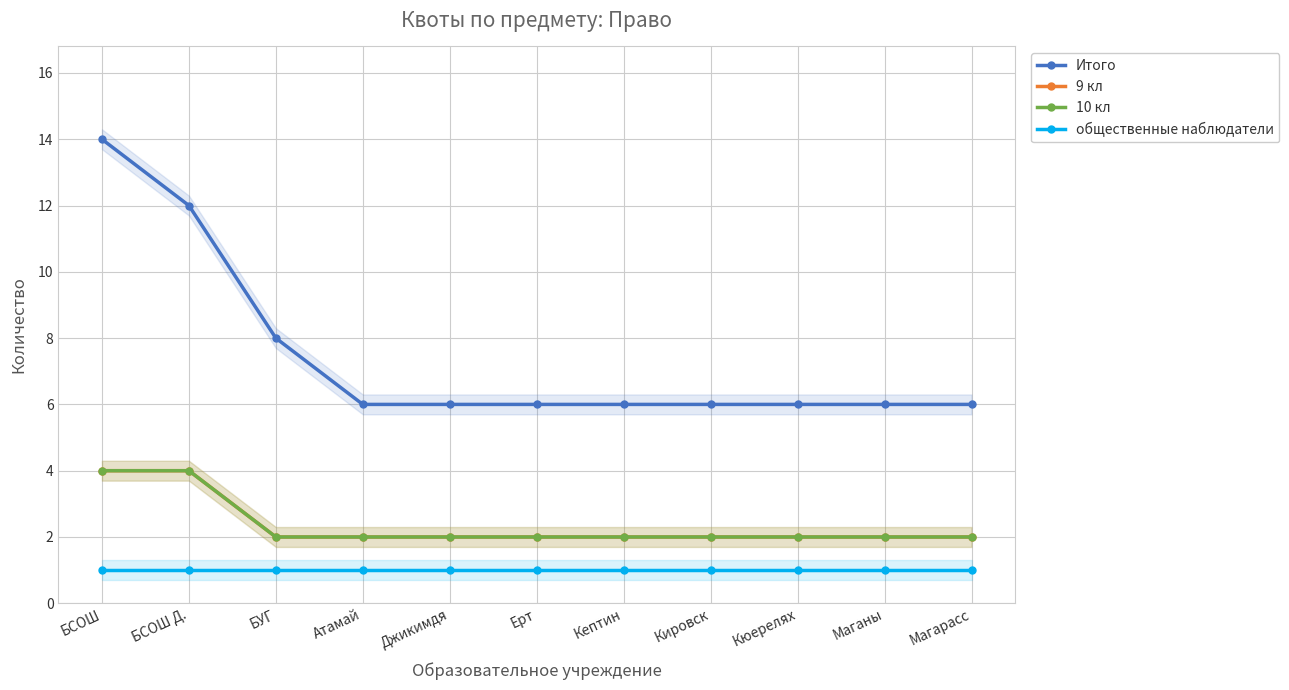

True or false: общественные наблюдатели has more than 2 interior local peaks.

False